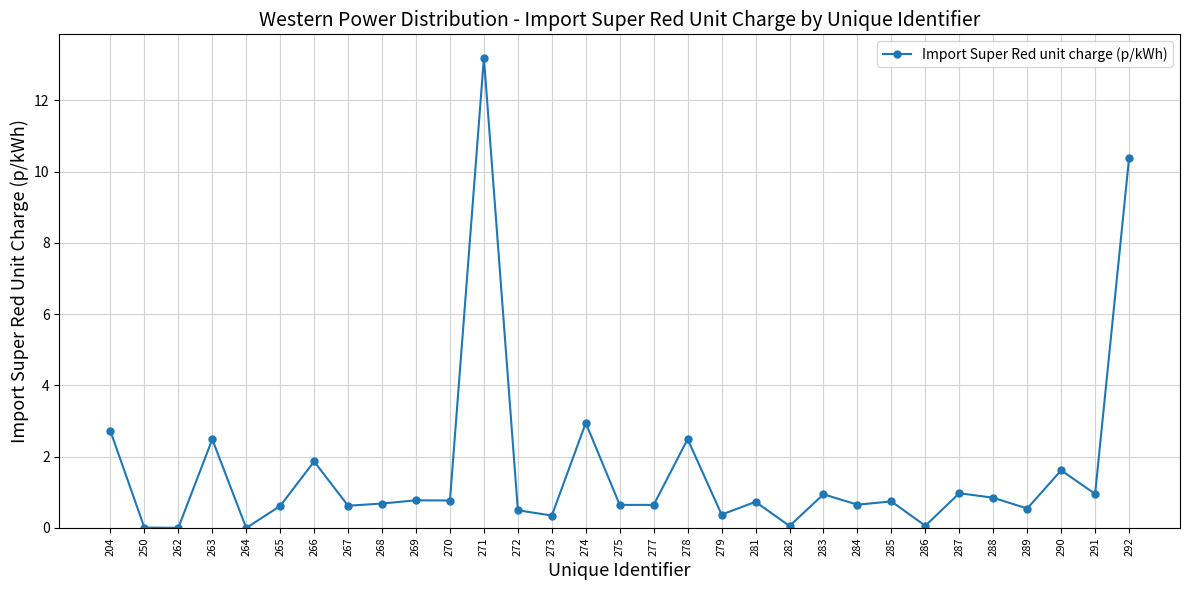

At which category does the data reach its first local peak?

263